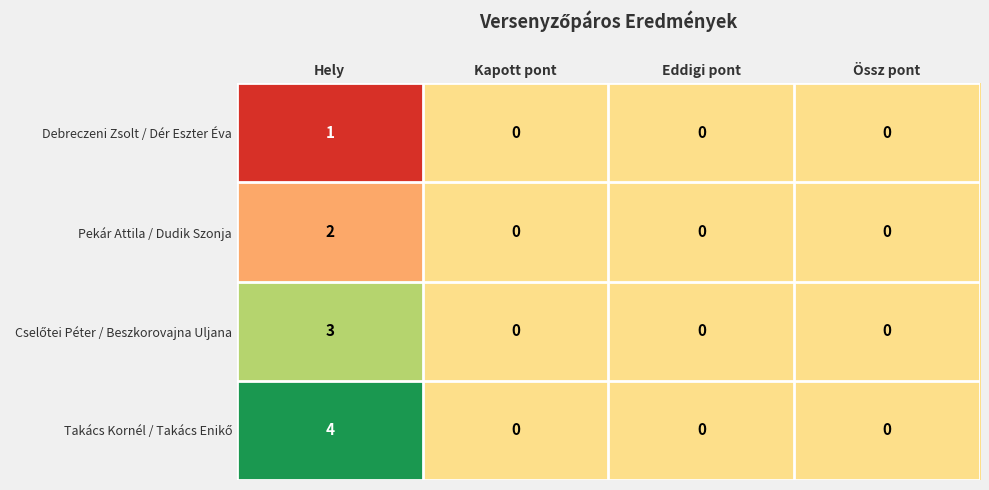

What is the spread (max minus min) of values at Hely?

3